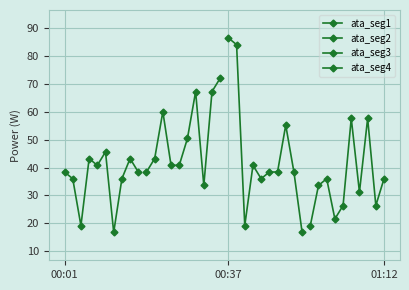

True or false: ata_seg4 has a value of 48.2 at 6.

False